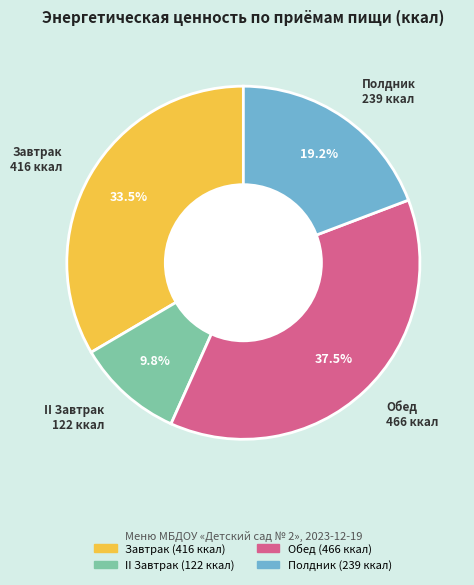

Combined, do II Завтрак and Обед account for over 50%?

No